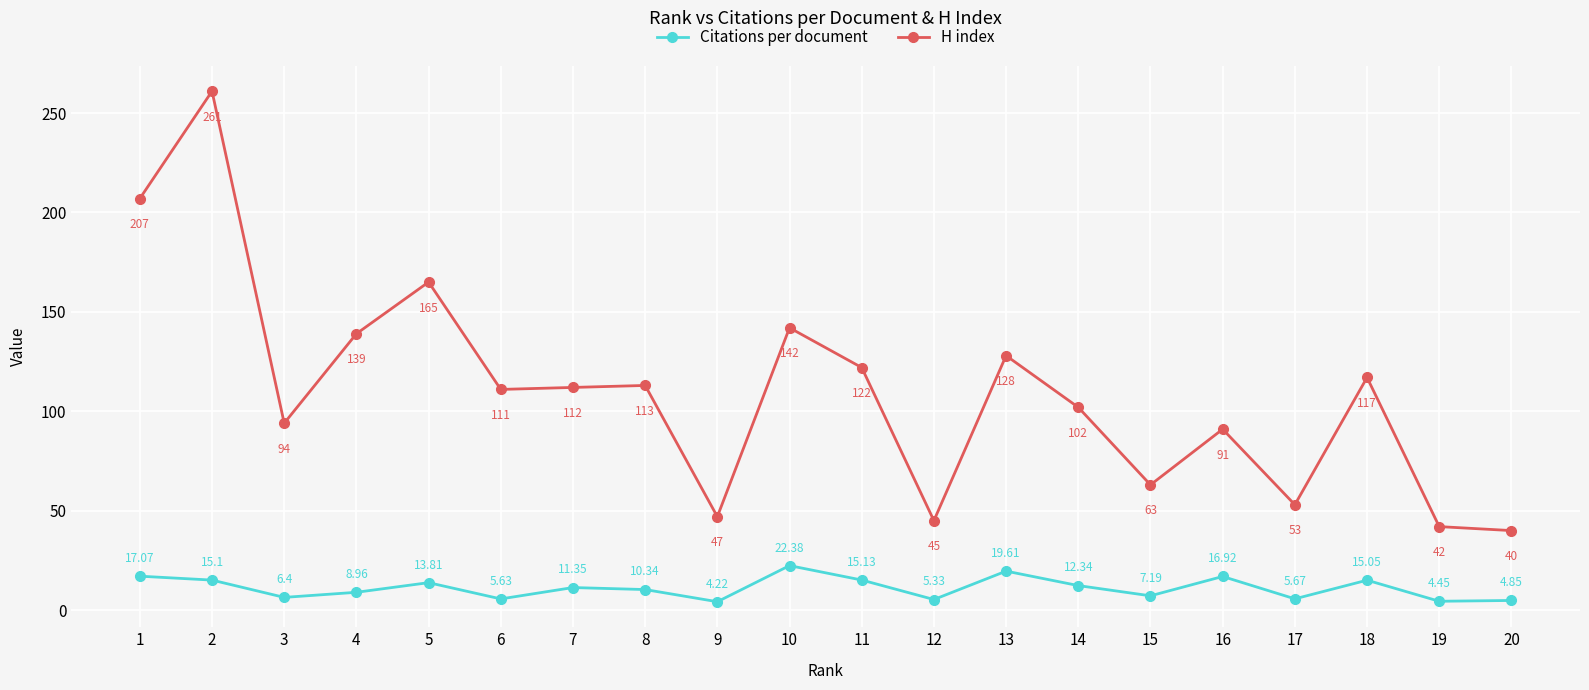

True or false: Citations per document and H index intersect in this chart.

False